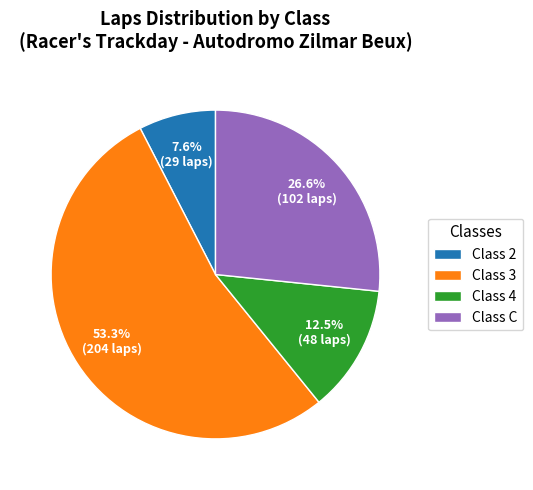

Count the number of slices in the pie.

4